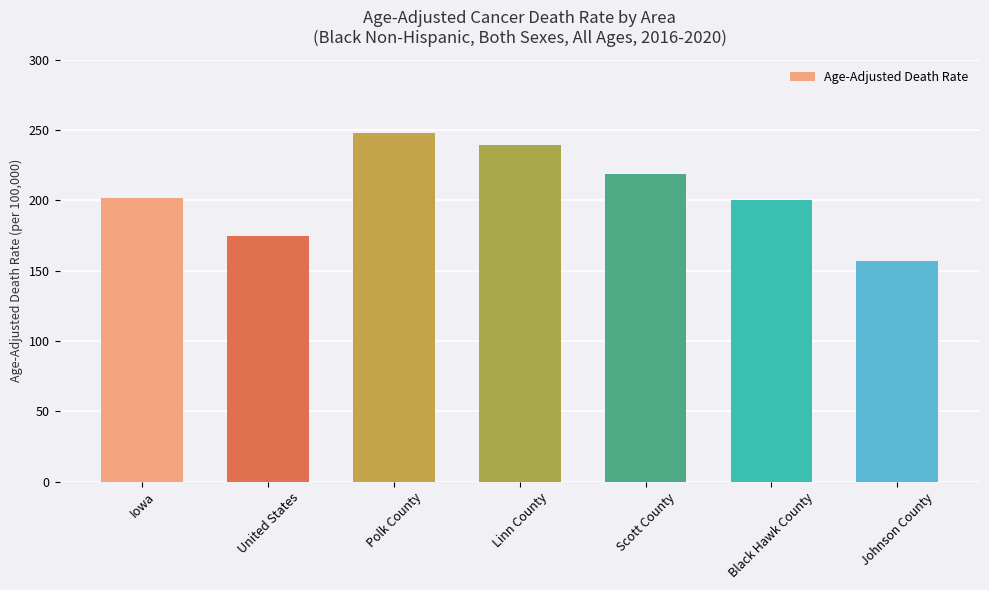

Is it true that the value at Polk County is 248.1?

True